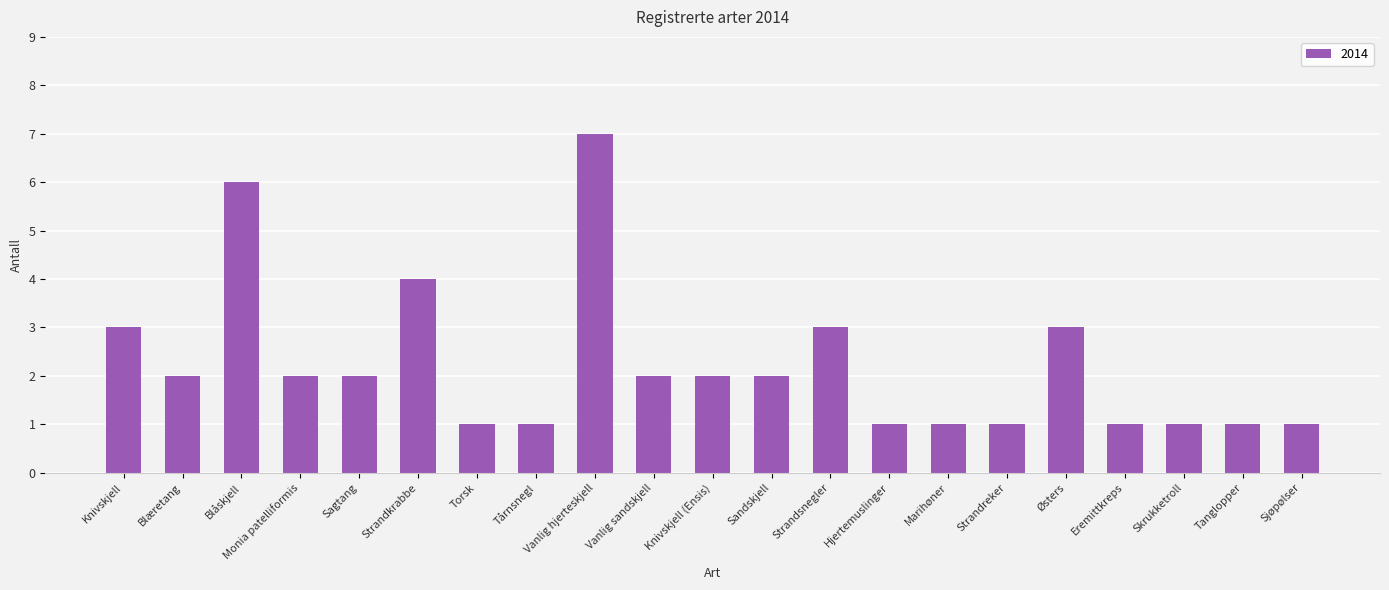

Where is the data nearest to the value 4?

Strandkrabbe